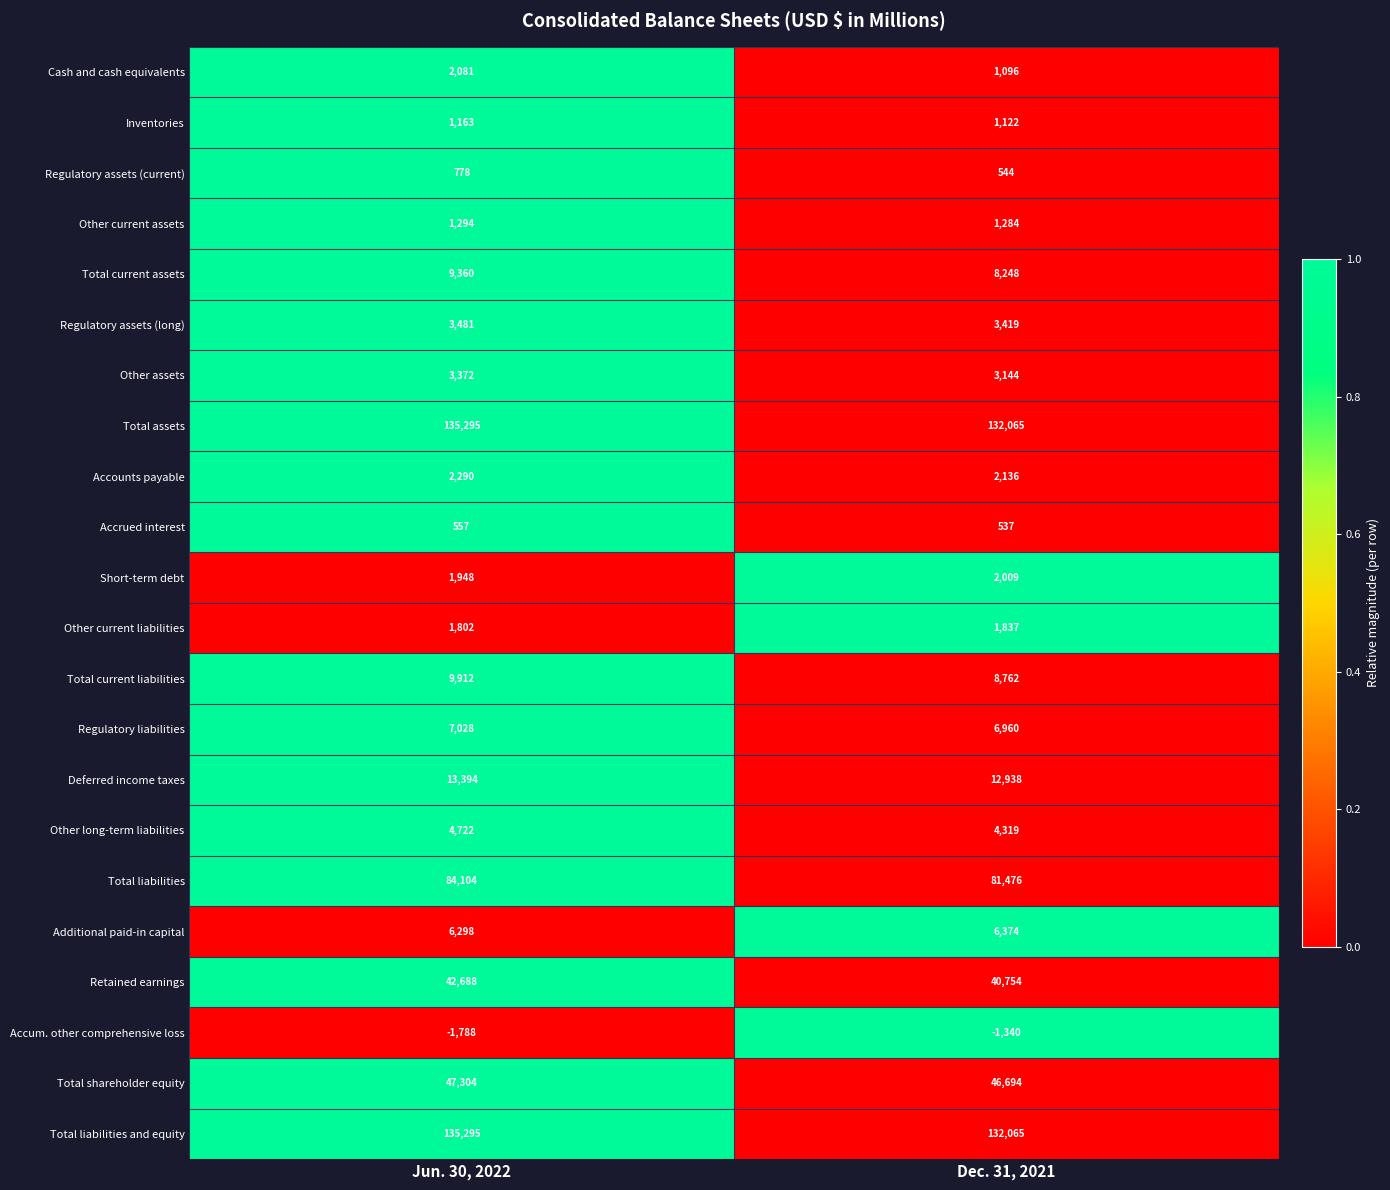

What is the sum of all Short-term debt values?

3957